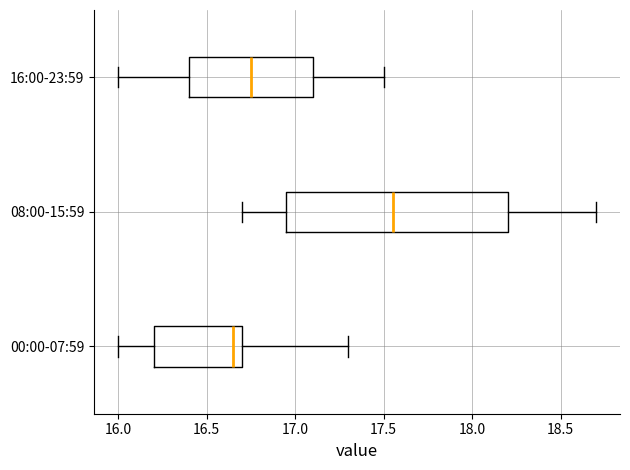

Reading bottom to top, transcribe this box plot: for each box, give where its median line is, the range the box spans, and where its two whiskers end, as read against the x-axis. The values are not printed on the chart, so give them approximately, as read against the axis.

00:00-07:59: median 16.65, box 16.20 to 16.70, whiskers 16.00 to 17.30
08:00-15:59: median 17.55, box 16.95 to 18.20, whiskers 16.70 to 18.70
16:00-23:59: median 16.75, box 16.40 to 17.10, whiskers 16.00 to 17.50